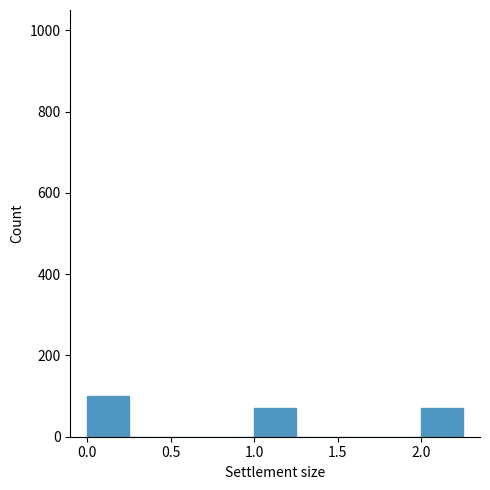

Over which range of the x-axis is the bar tallest?

0.00 to 0.25